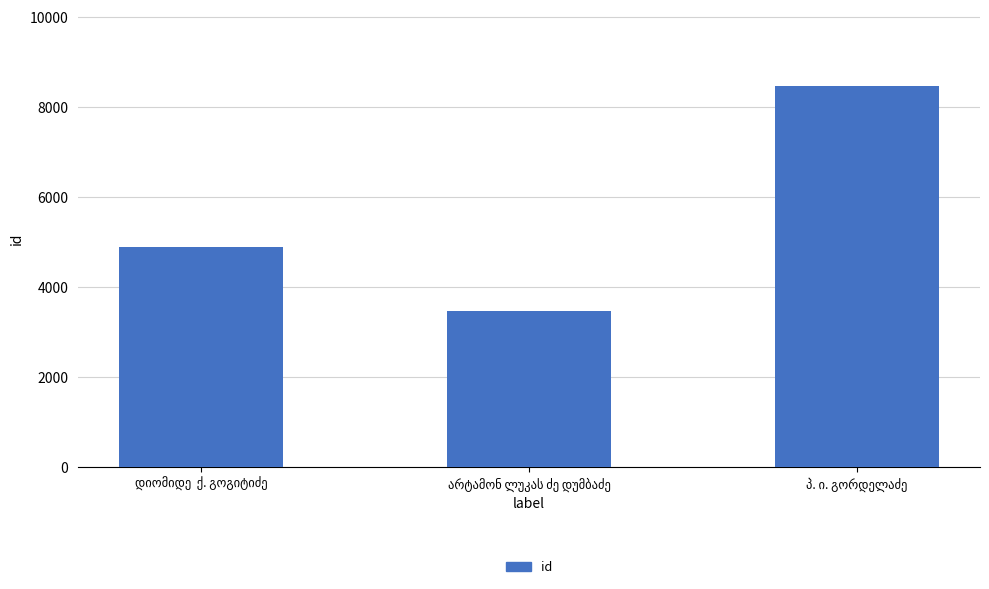

What is the average value?

5618